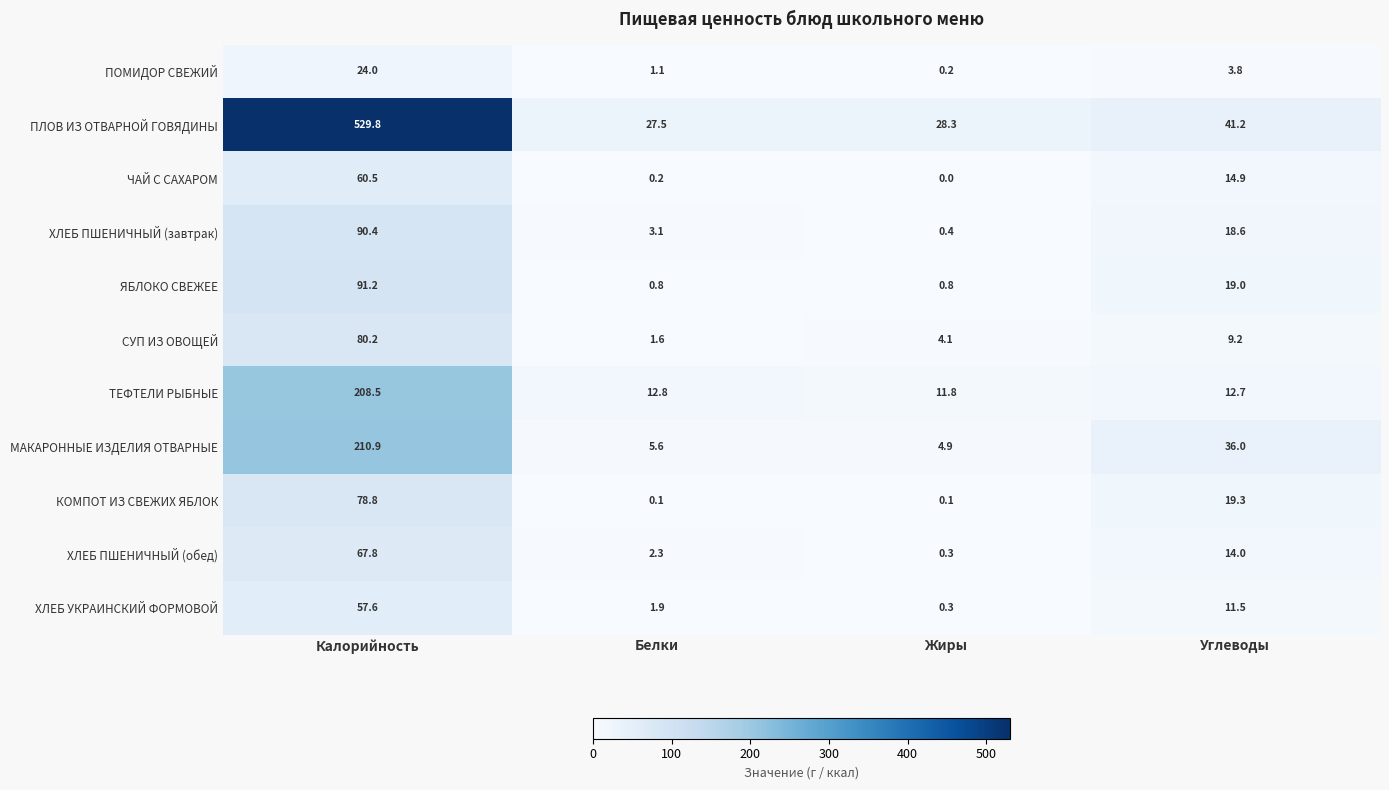

At which label does МАКАРОННЫЕ ИЗДЕЛИЯ ОТВАРНЫЕ first exceed 36?

Калорийность